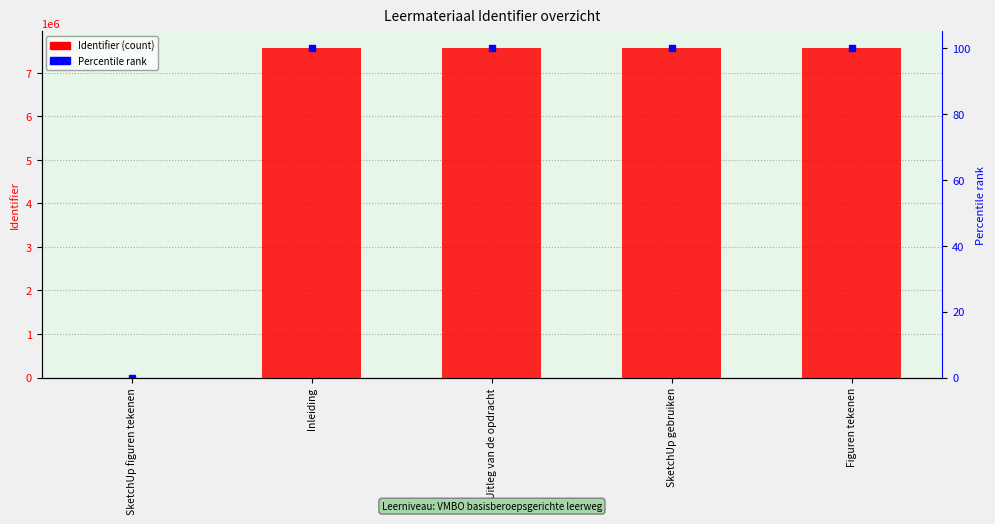

Is it true that the value at SketchUp figuren tekenen is -3618880?

False